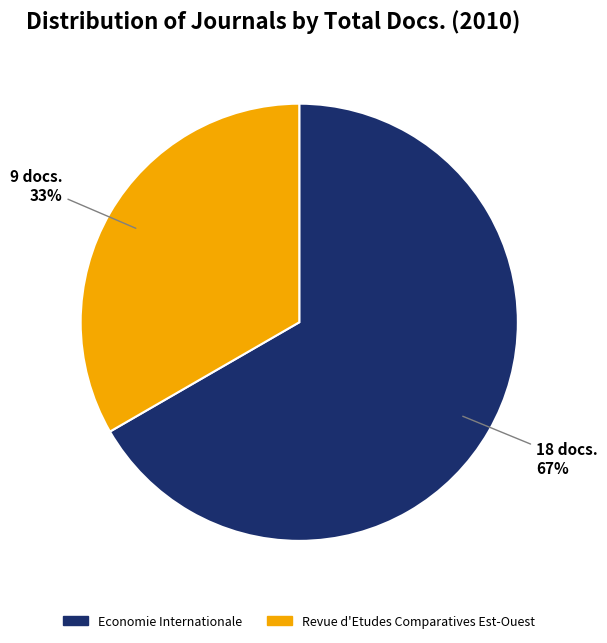

Is it true that Economie Internationale is 79% of the pie?

False